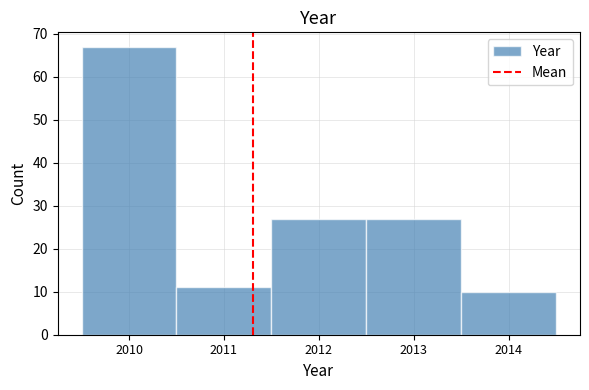

Which range on the x-axis has the tallest bar?

2009.5 to 2010.5